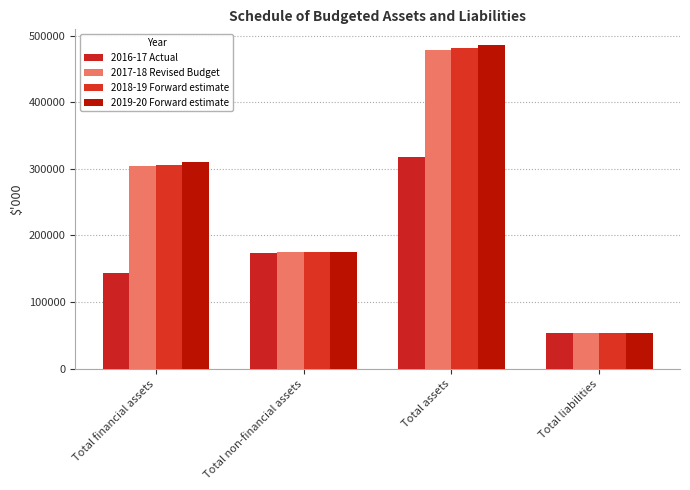

What are all the series names shown in the legend?

2016-17 Actual, 2017-18 Revised Budget, 2018-19 Forward estimate, 2019-20 Forward estimate